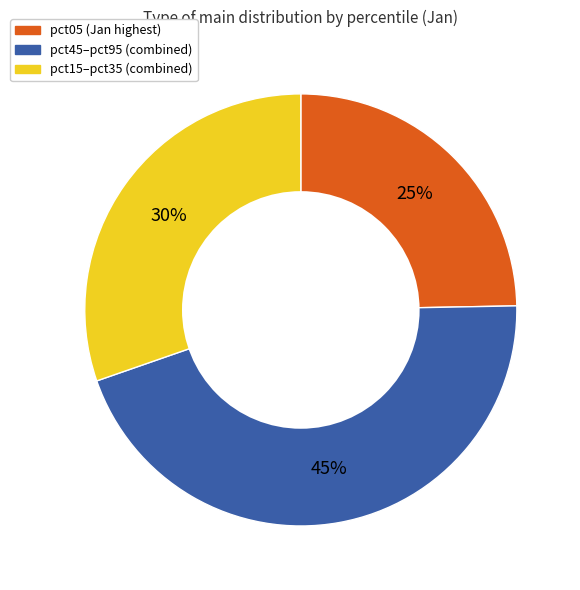

To the nearest percent, what is the difference between the largest and smallest slice percentages?

20%